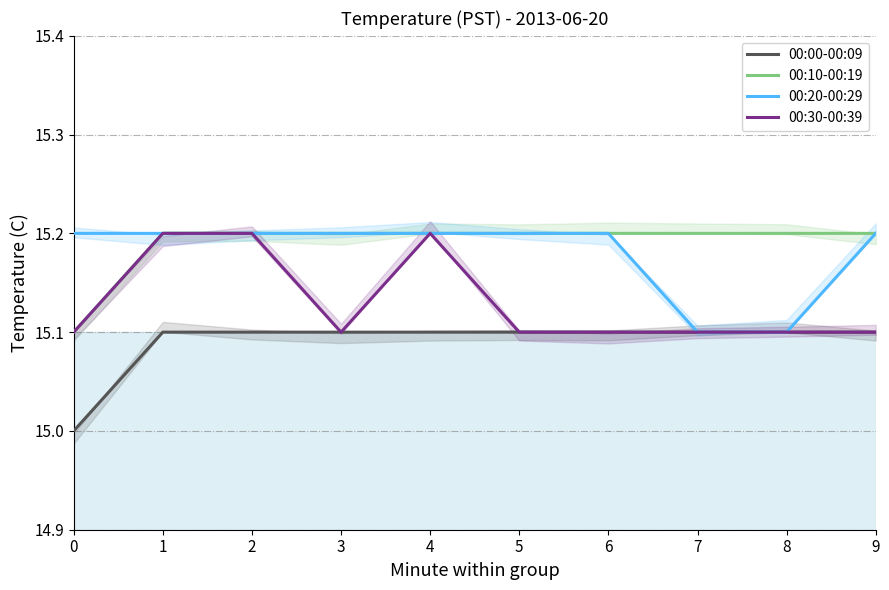

At which category is the sum across all series the highest?

1